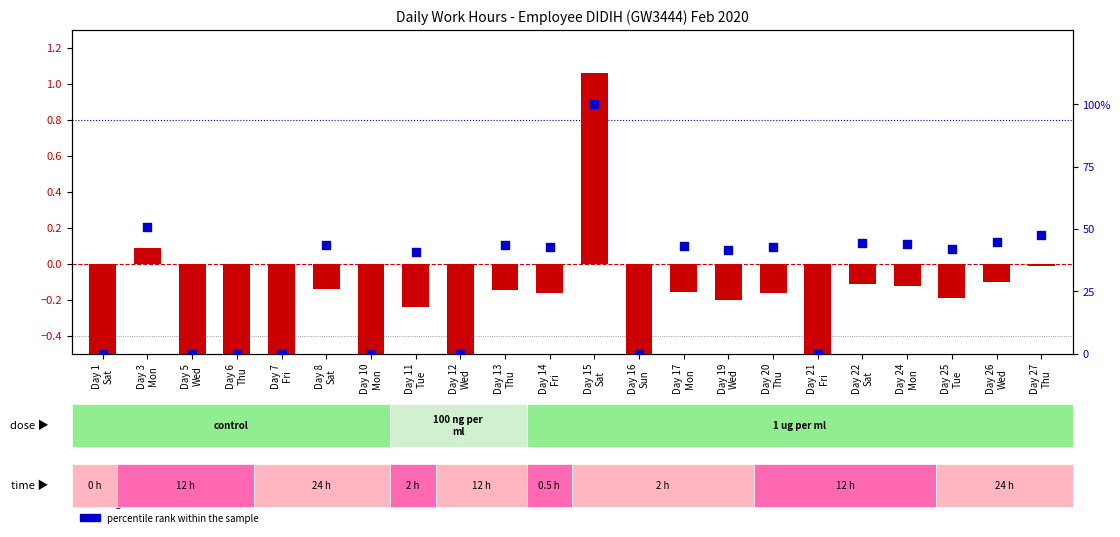

At how many categories does at least one series exceed 65?

1